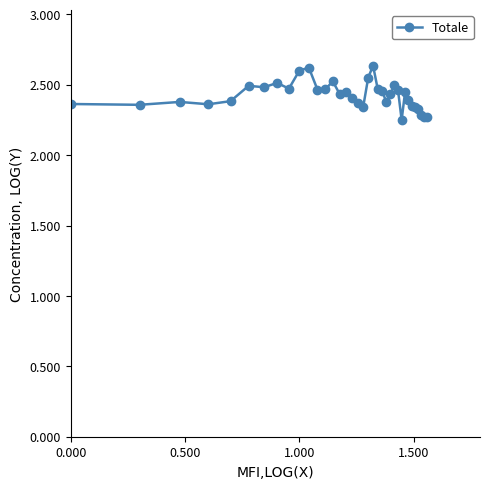

What is the difference between the maximum and minimum values?

0.4